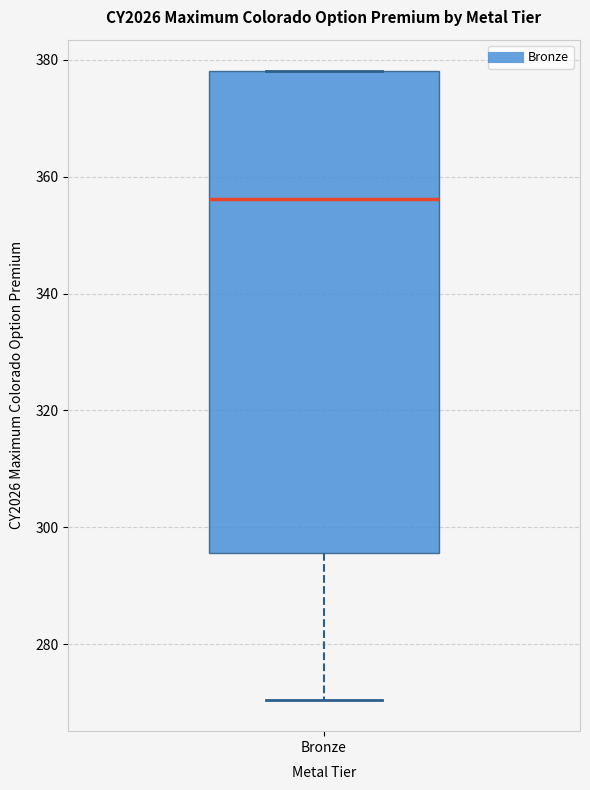

Read this box plot against the y-axis: the position of the median line, the range covered by the box, and the ends of both whiskers. The values are not printed on the chart, so give them approximately, as read against the axis.

median 356, box 296 to 378, whiskers 270 to 378